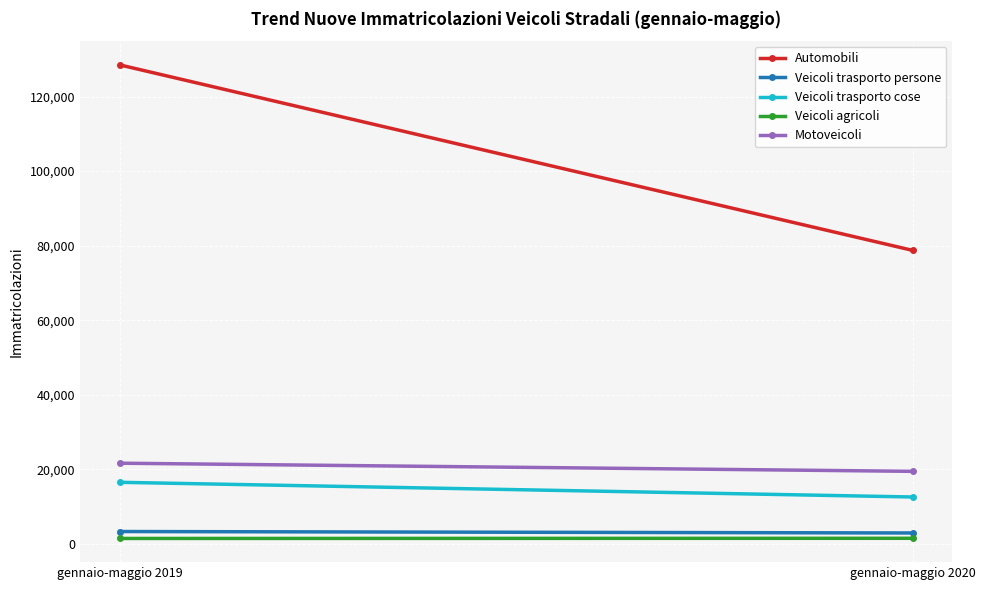

Is the value of Veicoli trasporto cose at gennaio-maggio 2020 greater than the value of Motoveicoli at gennaio-maggio 2020?

No